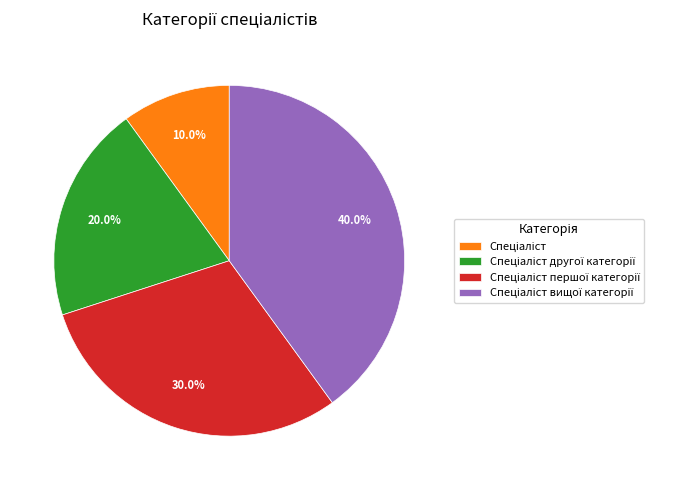

Is there any slice that represents more than half of the pie?

No